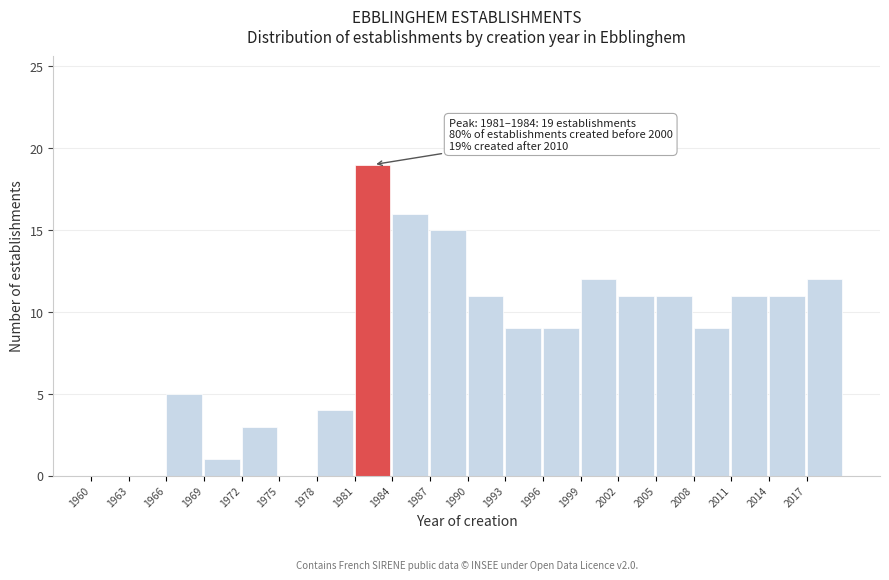

Which range on the x-axis has the tallest bar?

1981 to 1984